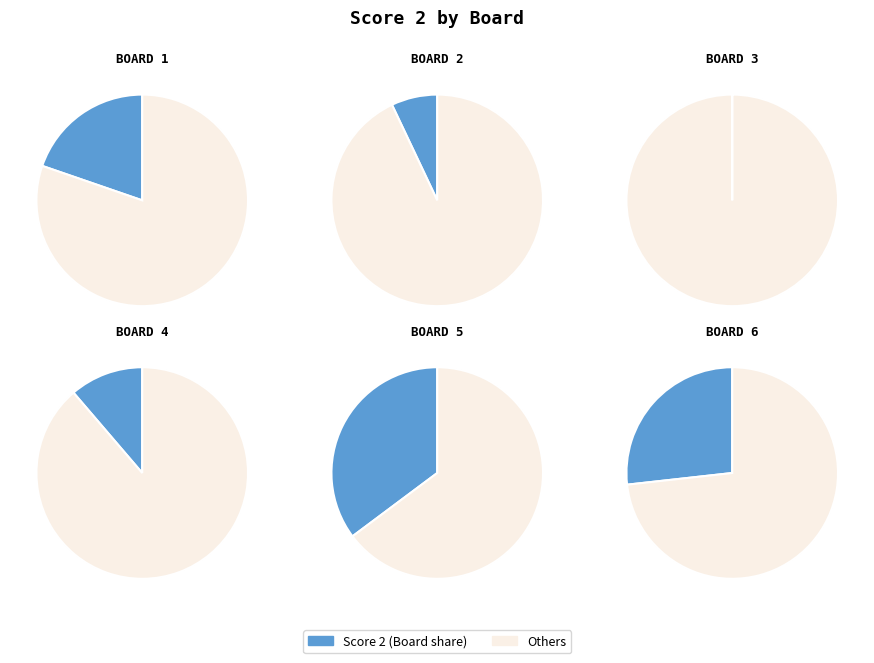

What is the change in value from 1 to 3?

-14